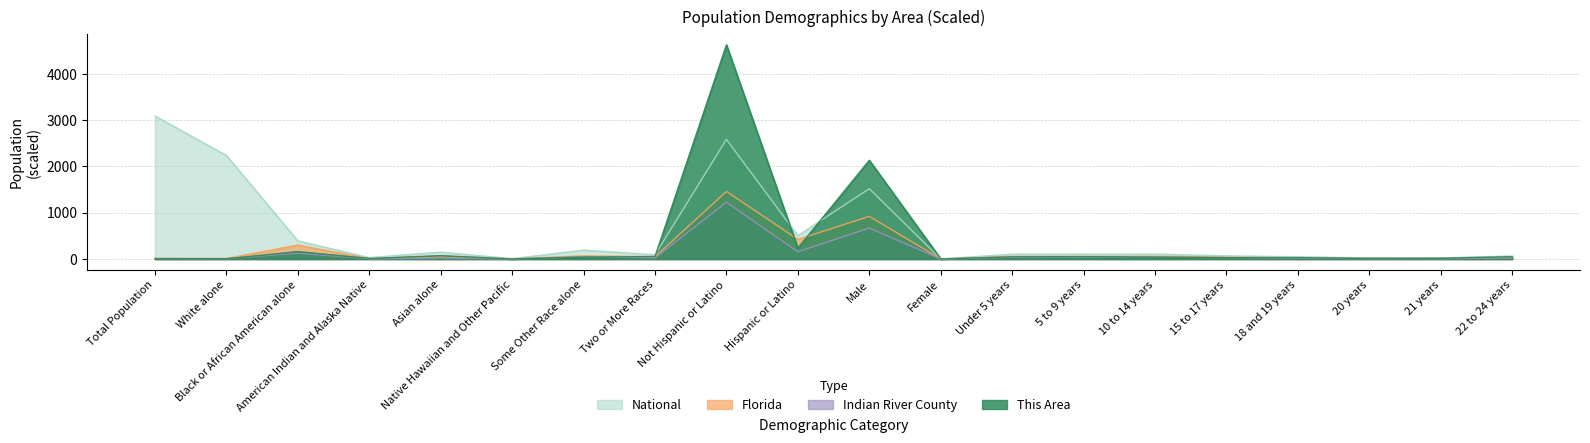

Reading left to right, extract all data points from this chart.

This Area: Total Population=4.0	White alone=4.0	Black or African American alone=158.0	American Indian and Alaska Native=10.0	Asian alone=71.0	Native Hawaiian and Other Pacific=0.0	Some Other Race alone=38.0	Two or More Races=53.0	Not Hispanic or Latino=4626.0	Hispanic or Latino=234.0	Male=2132.0	Female=0.0	Under 5 years=46.0	5 to 9 years=50.0	10 to 14 years=39.0	15 to 17 years=28.0	18 and 19 years=28.0	20 years=11.0	21 years=14.0	22 to 24 years=49.0
Indian River County: Total Population=8.6	White alone=5.3	Black or African American alone=124.0	American Indian and Alaska Native=4.1	Asian alone=16.7	Native Hawaiian and Other Pacific=0.5	Some Other Race alone=49.1	Two or More Races=22.5	Not Hispanic or Latino=1225.6	Hispanic or Latino=154.7	Male=667.5	Female=0.0	Under 5 years=32.5	5 to 9 years=36.1	10 to 14 years=38.1	15 to 17 years=26.2	18 and 19 years=17.7	20 years=6.1	21 years=6.5	22 to 24 years=18.9
Florida: Total Population=13.8	White alone=11.6	Black or African American alone=300.0	American Indian and Alaska Native=7.1	Asian alone=45.5	Native Hawaiian and Other Pacific=1.2	Some Other Race alone=68.1	Two or More Races=47.3	Not Hispanic or Latino=1457.8	Hispanic or Latino=422.4	Male=918.9	Female=0.0	Under 5 years=54.8	5 to 9 years=55.1	10 to 14 years=57.9	15 to 17 years=36.9	18 and 19 years=26.2	20 years=13.1	21 years=12.7	22 to 24 years=36.9
National: Total Population=3087.5	White alone=2235.5	Black or African American alone=389.3	American Indian and Alaska Native=29.3	Asian alone=146.7	Native Hawaiian and Other Pacific=5.4	Some Other Race alone=191.1	Two or More Races=90.1	Not Hispanic or Latino=2582.7	Hispanic or Latino=504.8	Male=1517.8	Female=0.0	Under 5 years=103.2	5 to 9 years=103.9	10 to 14 years=105.8	15 to 17 years=66.6	18 and 19 years=46.5	20 years=23.1	21 years=22.2	22 to 24 years=64.8